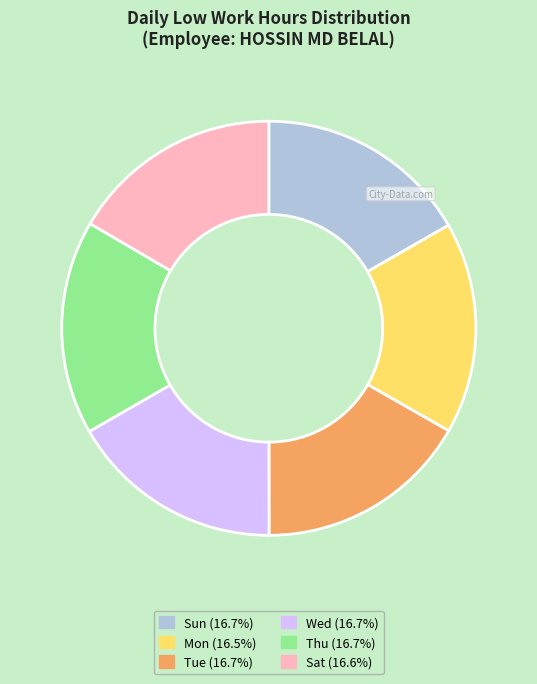

Combined, do Sat (16.6%) and Wed (16.7%) account for over 50%?

No